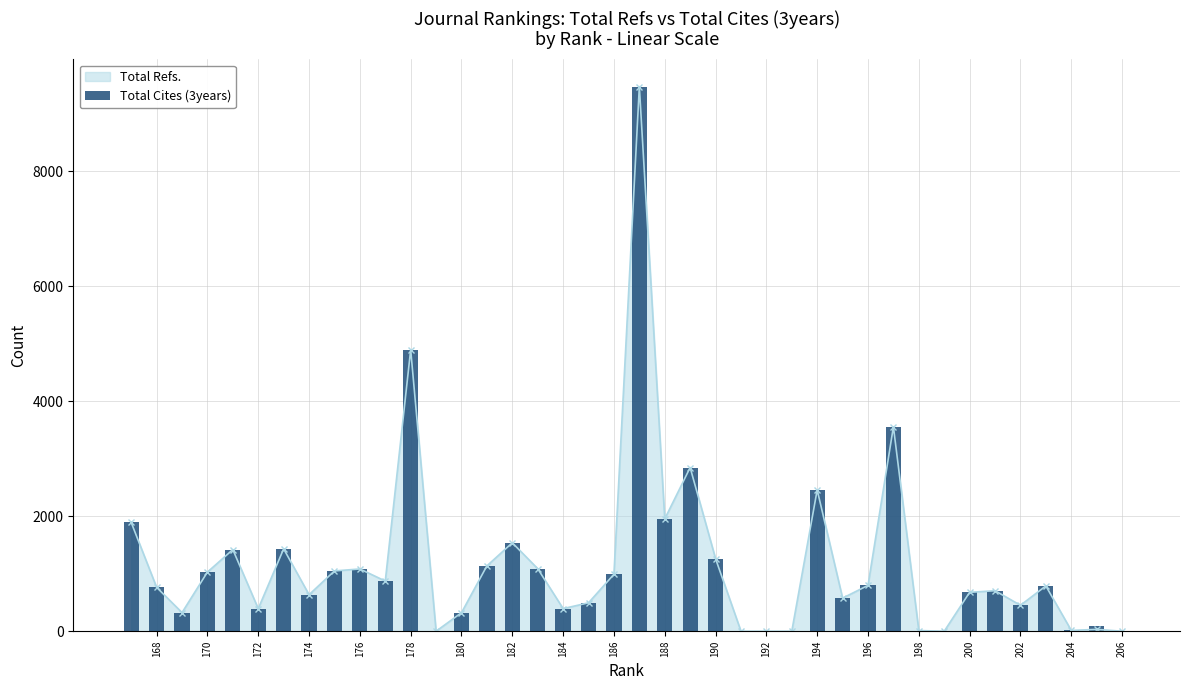

What is the highest value of the Total Refs. series?

9467